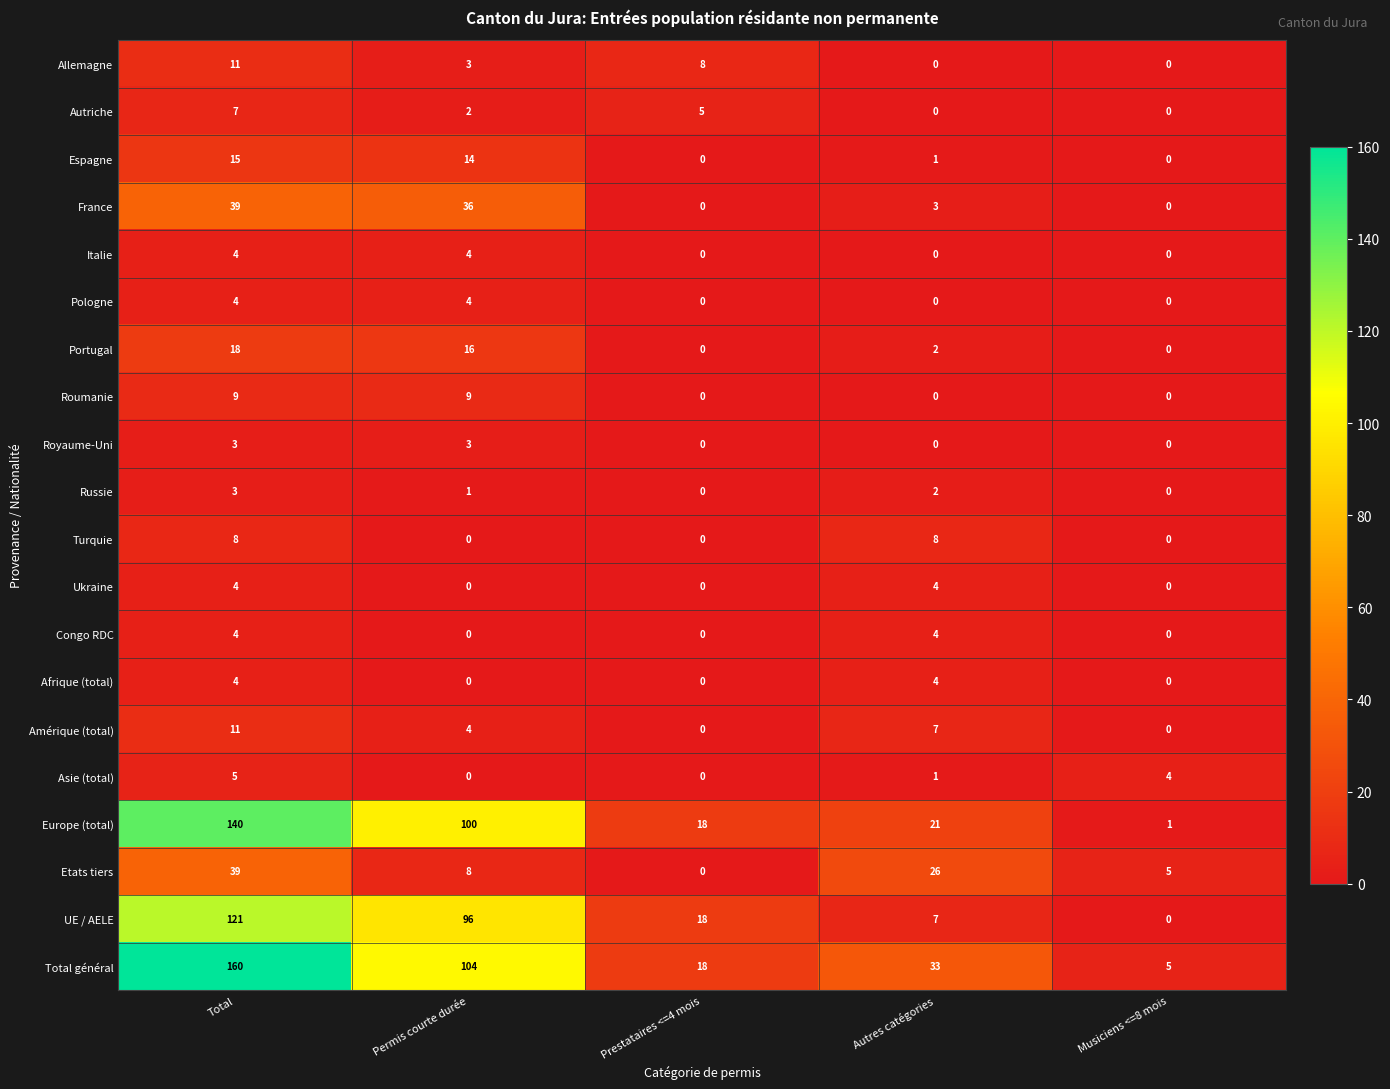

What is the difference between the Portugal values at Total and Autres catégories?

16